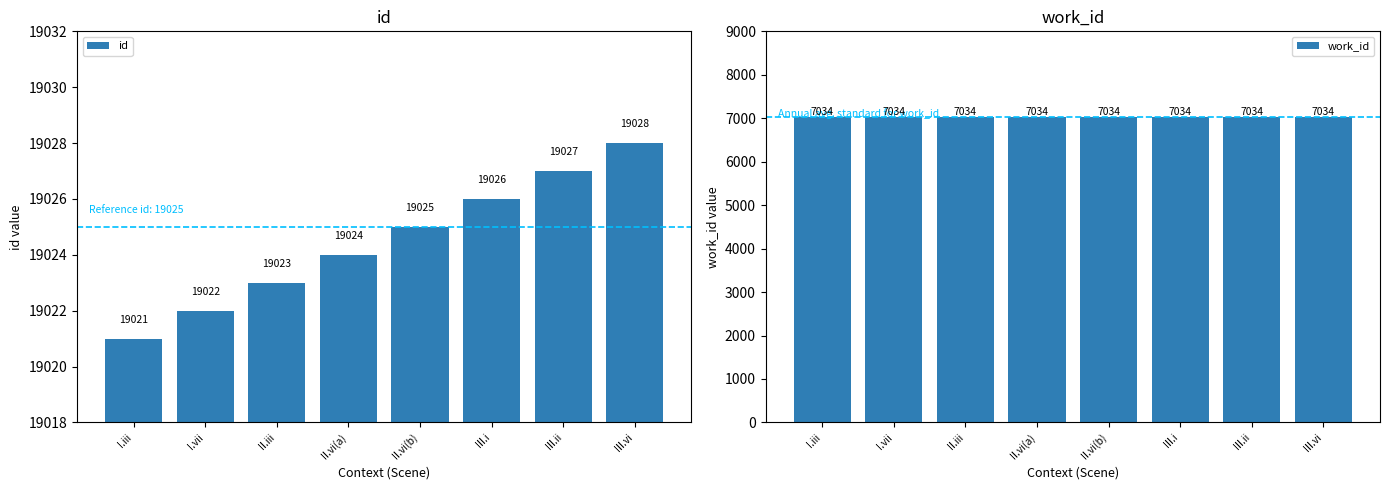

What position from the right is II.vi(a)?

5